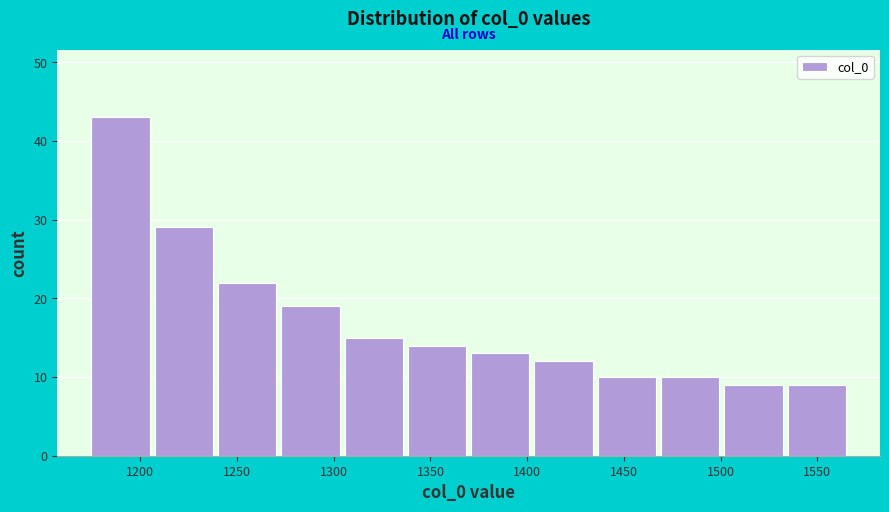

Reading left to right, list every bar in this chart as the range it spans on the x-axis followed by its height. Neither the bar edges nor the heights are printed on the chart, so give them approximately, as read against the axes.

1175 to 1205: 43
1205 to 1240: 29
1240 to 1270: 22
1270 to 1305: 19
1305 to 1335: 15
1335 to 1370: 14
1370 to 1400: 13
1400 to 1435: 12
1435 to 1470: 10
1470 to 1500: 10
1500 to 1535: 9
1535 to 1565: 9